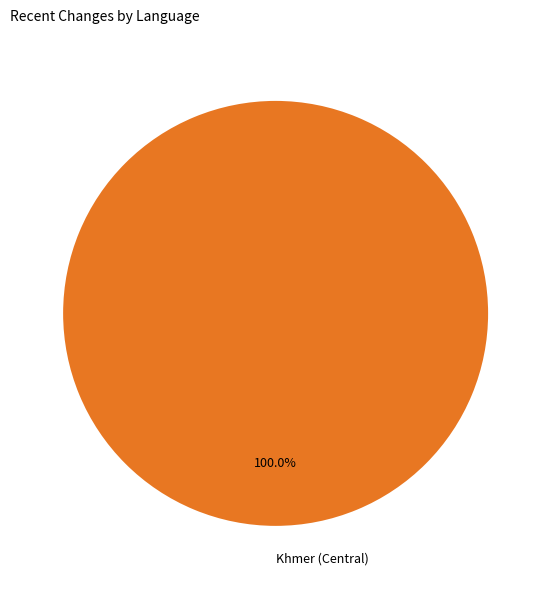

Rank the categories by value from lowest to highest.

Khmer (Central)